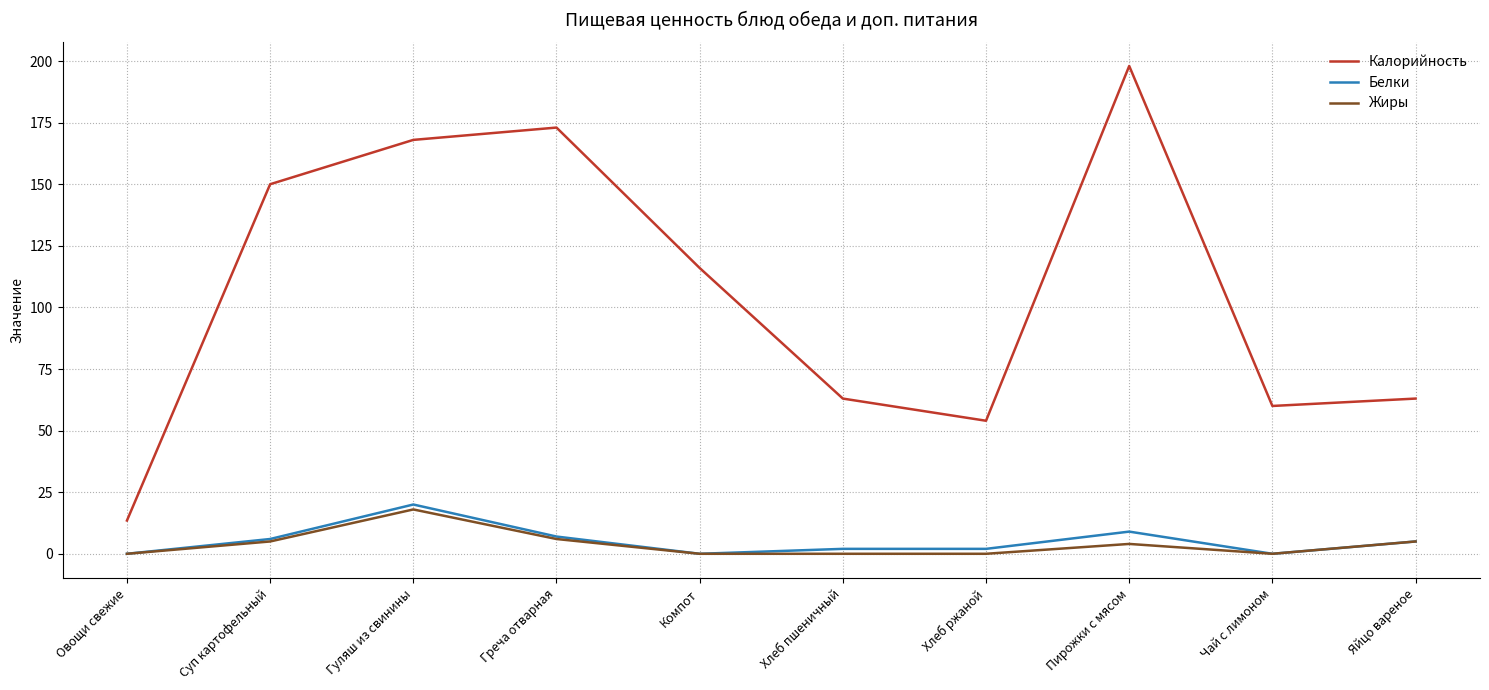

At which label does Белки first exceed 5?

Суп картофельный